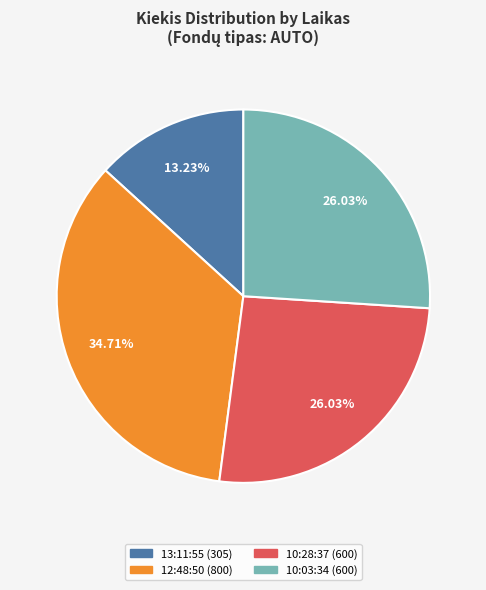

Does any single category account for the majority?

No